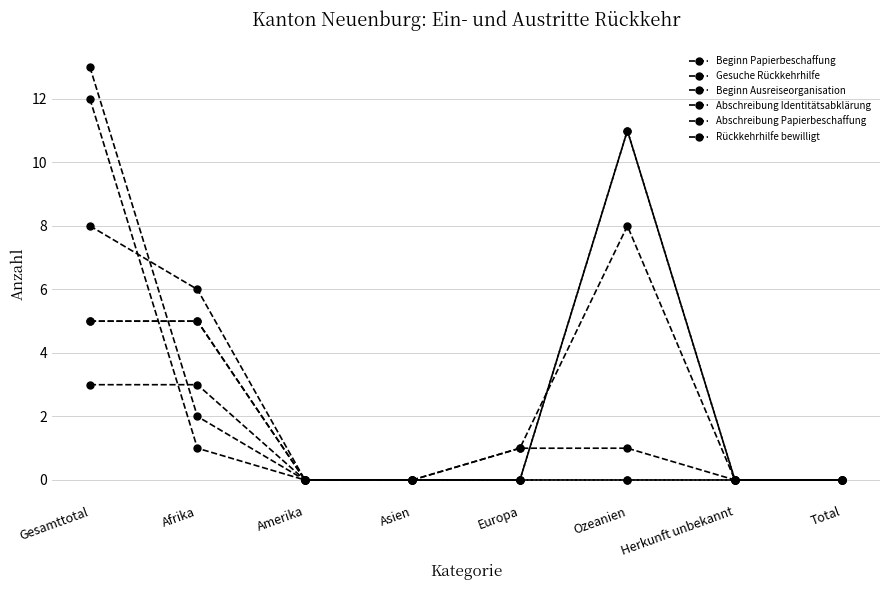

How many data points does each series have?

8